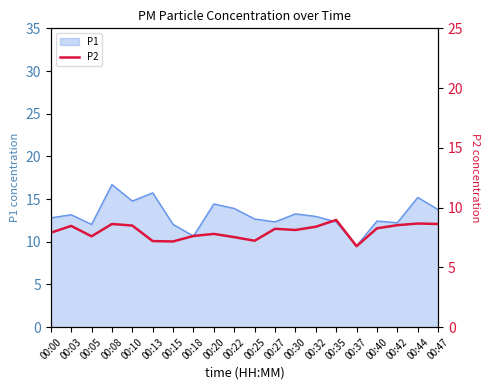

Rank the categories by value from lowest to highest.

00:37, 00:15, 00:13, 00:25, 00:22, 00:05, 00:18, 00:20, 00:00, 00:30, 00:27, 00:40, 00:32, 00:03, 00:10, 00:42, 00:08, 00:47, 00:44, 00:35